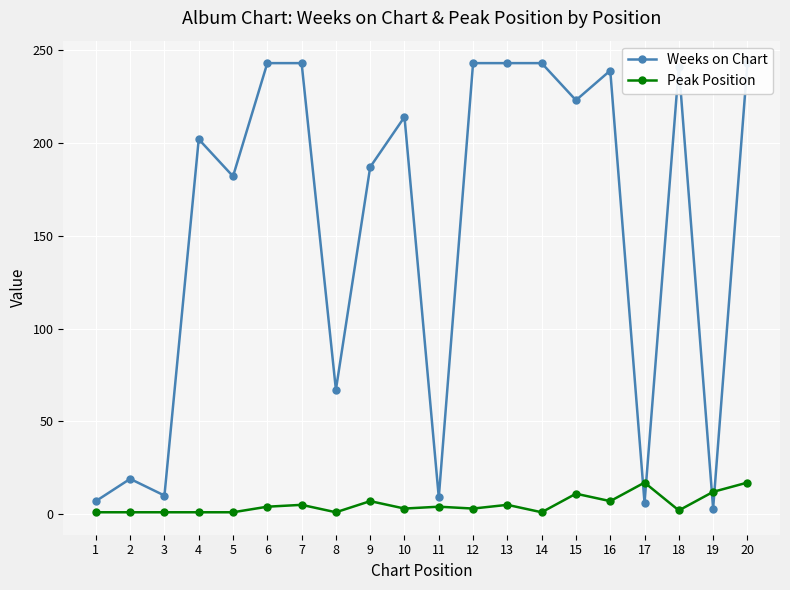

At which category does Weeks on Chart reach its first local peak?

2